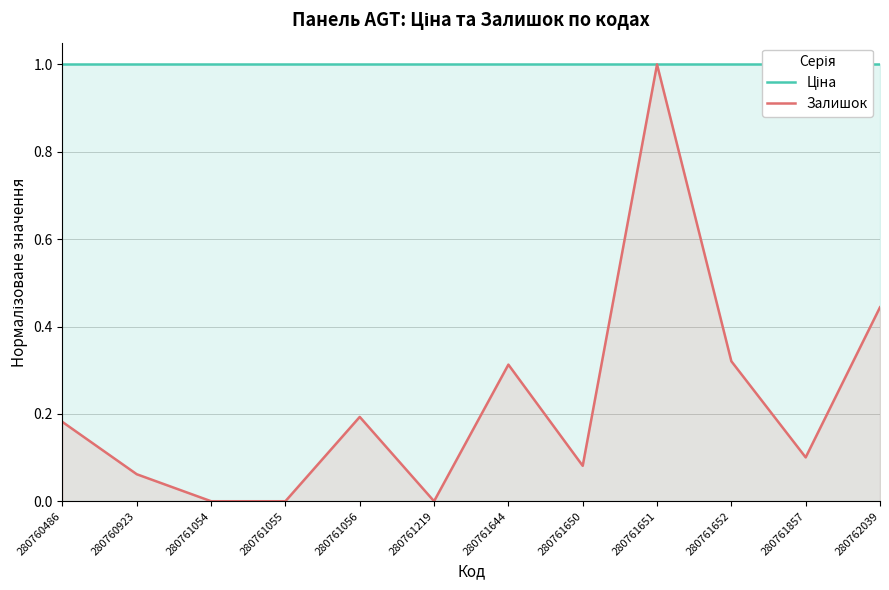

What is the average value of the Залишок series?

0.2